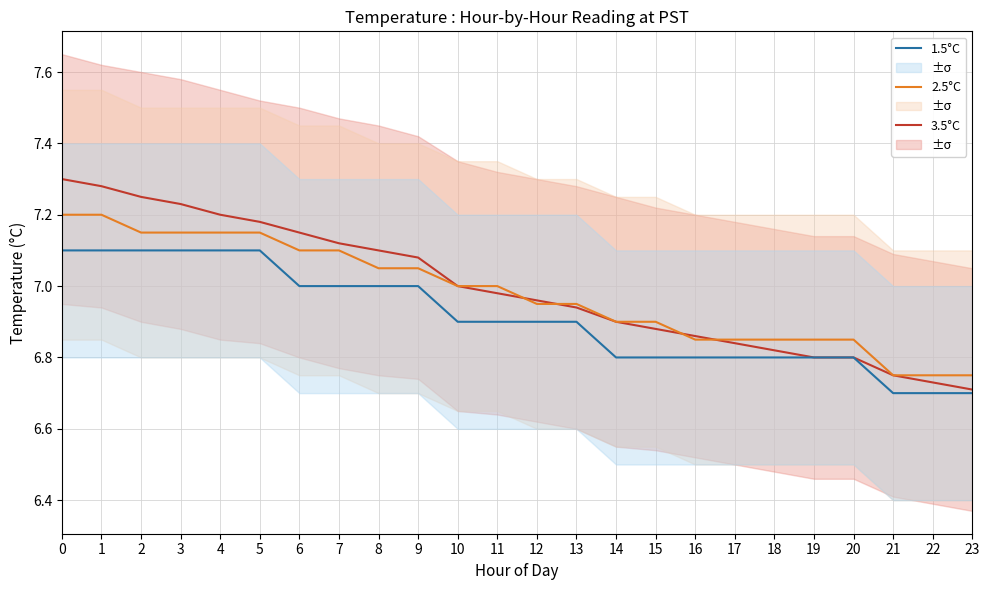

Reading left to right, list all the values displayed in this chart.

3.5°C: 7.3	7.3	7.2	7.2	7.2	7.2	7.2	7.1	7.1	7.1	7.0	7.0	7.0	6.9	6.9	6.9	6.9	6.8	6.8	6.8	6.8	6.8	6.7	6.7
2.5°C: 7.2	7.2	7.2	7.2	7.2	7.2	7.1	7.1	7.0	7.0	7.0	7.0	7.0	7.0	6.9	6.9	6.8	6.8	6.8	6.8	6.8	6.8	6.8	6.8
1.5°C: 7.1	7.1	7.1	7.1	7.1	7.1	7.0	7.0	7.0	7.0	6.9	6.9	6.9	6.9	6.8	6.8	6.8	6.8	6.8	6.8	6.8	6.7	6.7	6.7